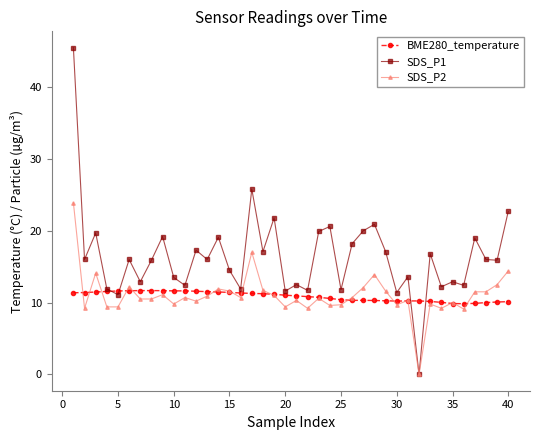

Which series has the largest total across all categories?

SDS_P1